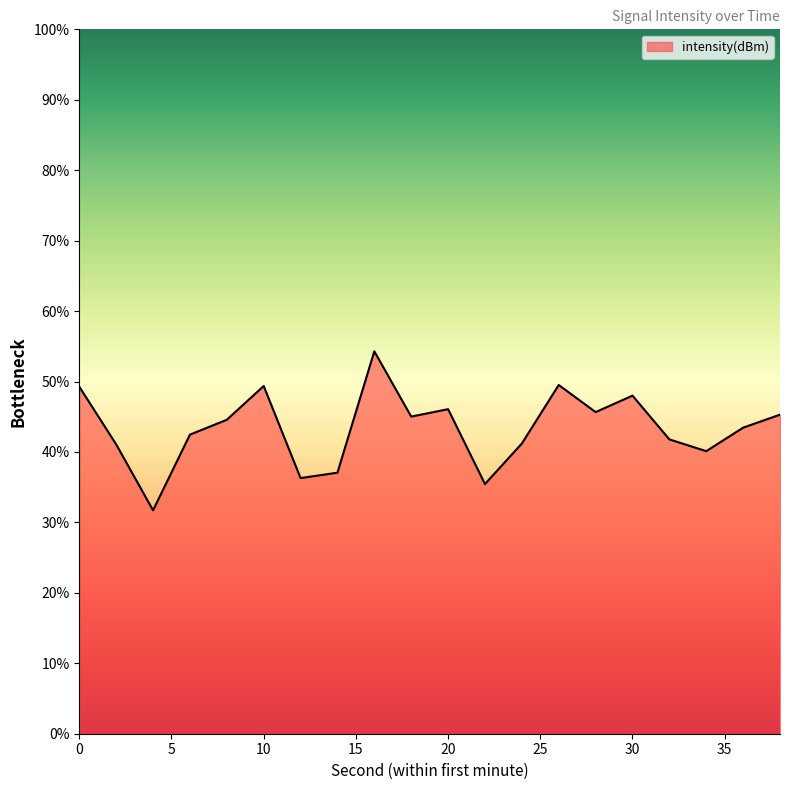

What is the difference between the maximum and minimum values?

22.6